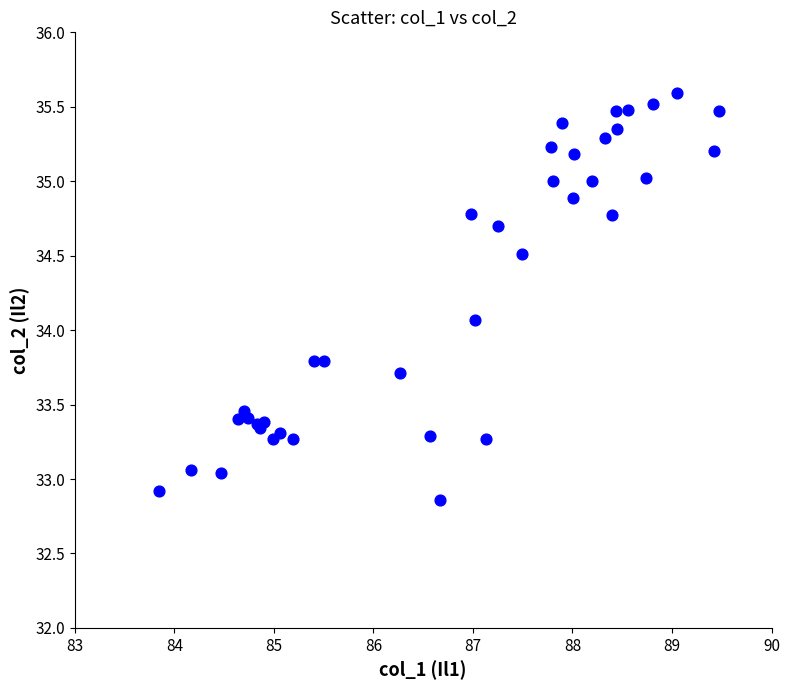

What Y value in the scatter plot is closest to 34?

34.1